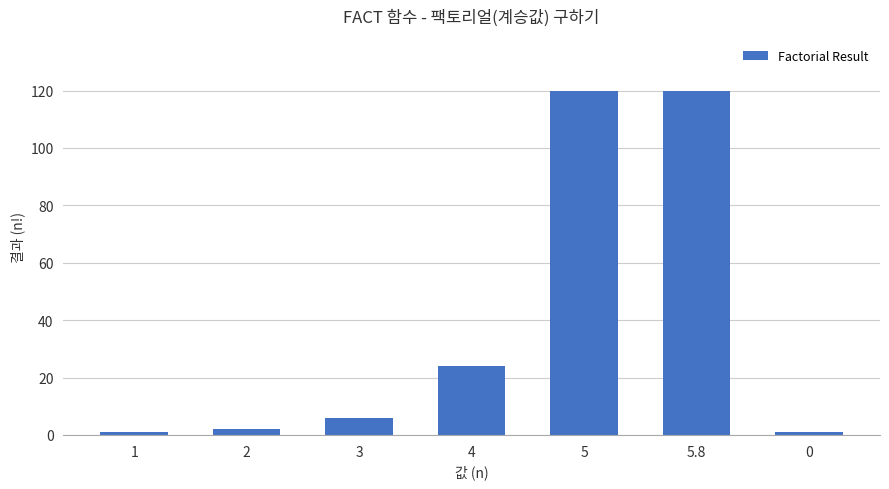

How many distinct data groups are displayed?

1